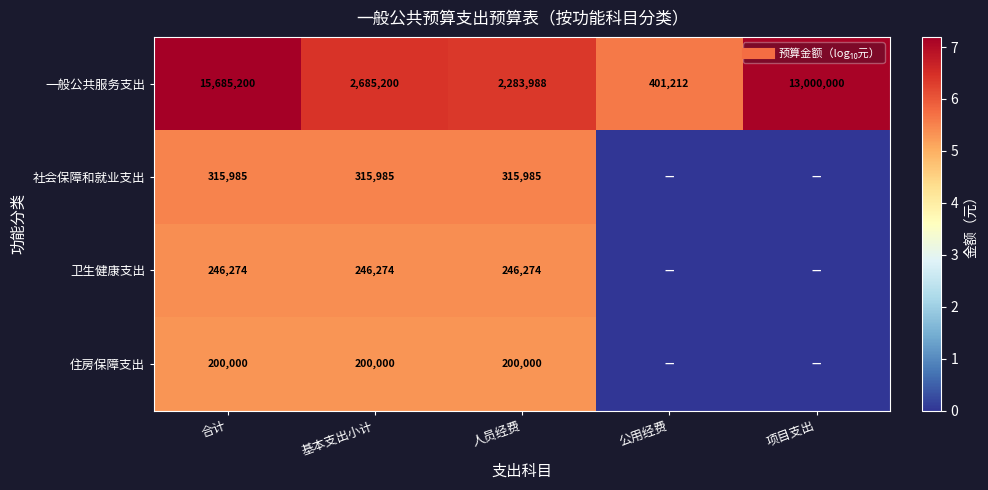

Where does the 一般公共服务支出 series first go above 6?

合计